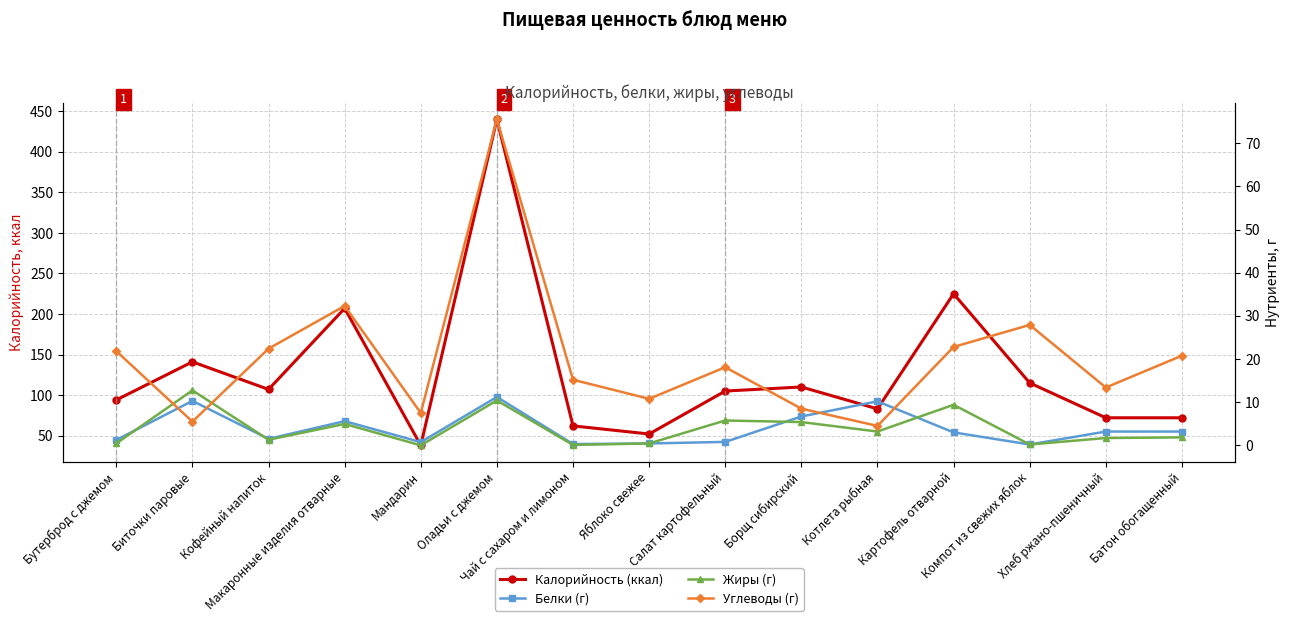

What is the label of the 15th point from the left?

Батон обогащенный